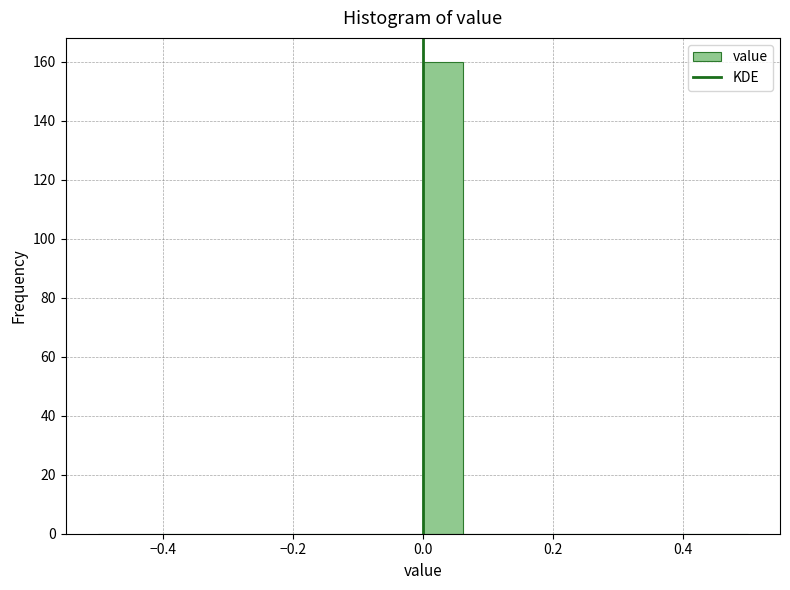

Around what value on the x-axis is the tallest bar? Give the approximate position of its centre, as read against the axis.

0.04